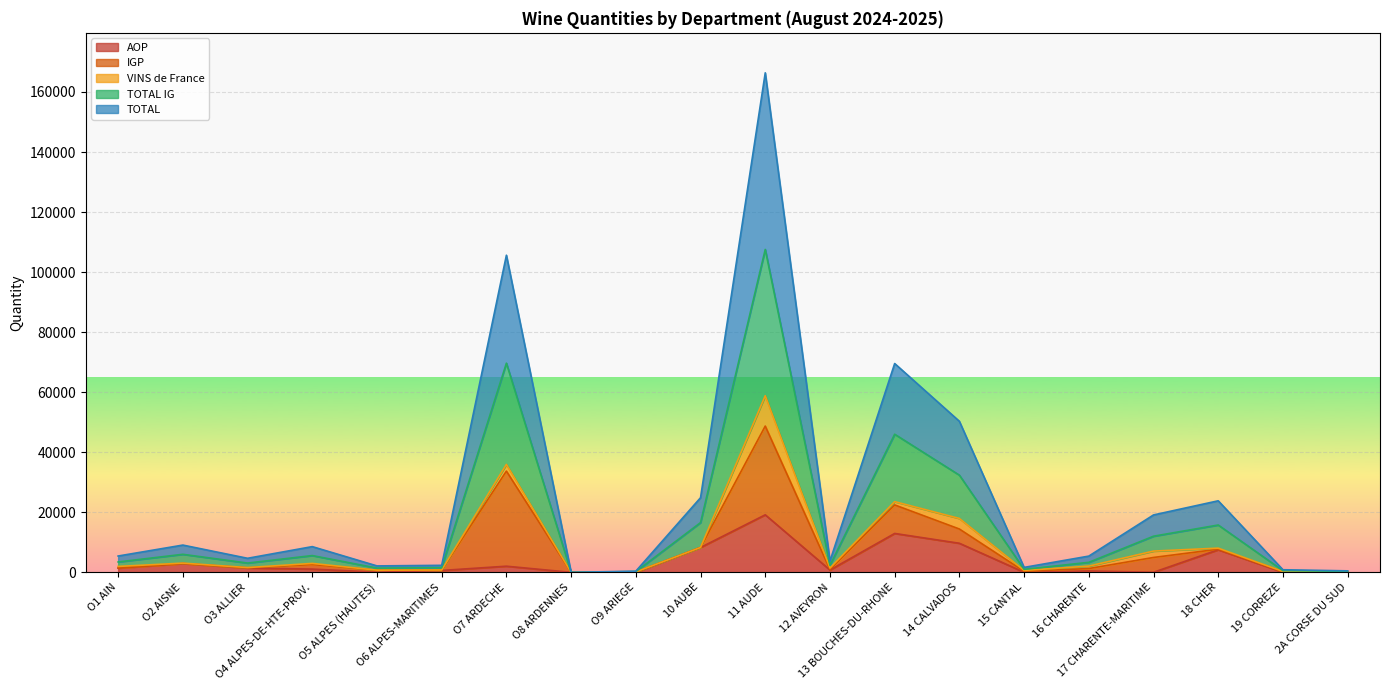

Count the number of categories in the chart.

20